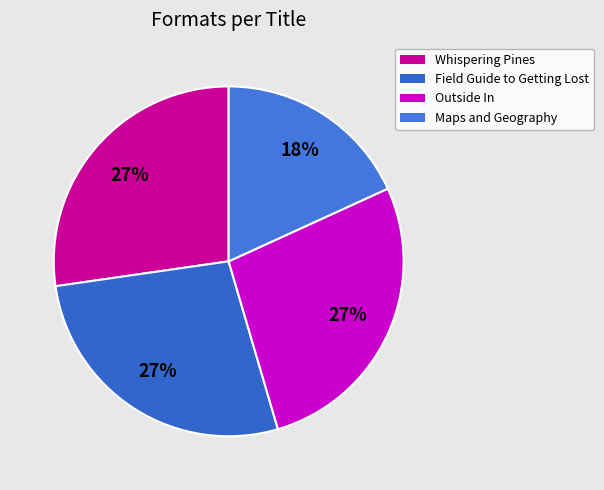

Is there a majority slice in this chart?

No